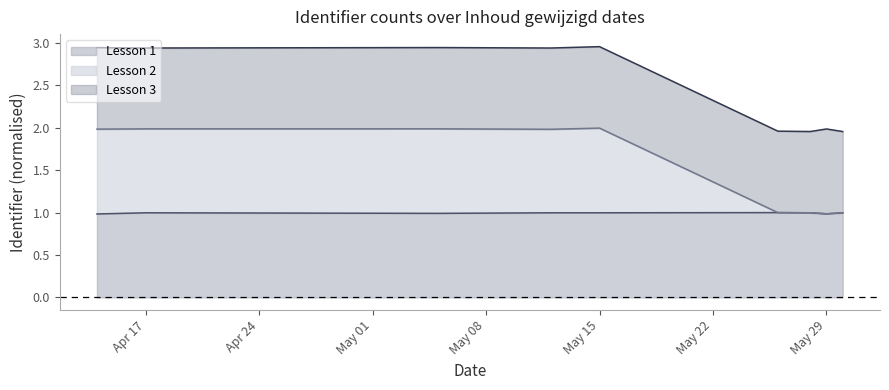

Where is the first local minimum for Lesson 2?

2017-05-12